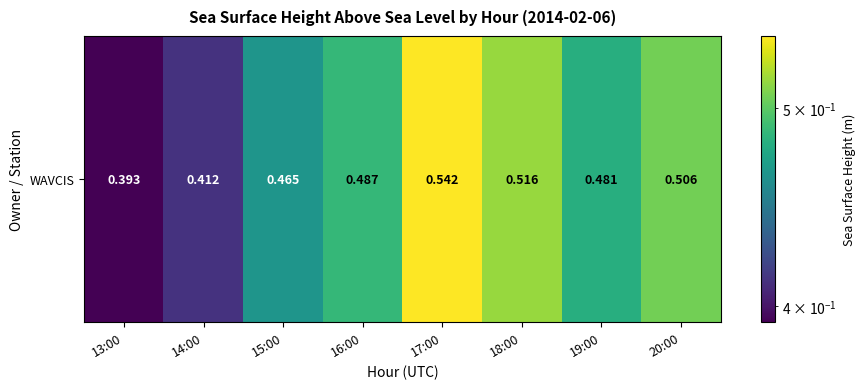

List the labels in order of value, smallest first.

13:00, 14:00, 15:00, 19:00, 16:00, 20:00, 18:00, 17:00